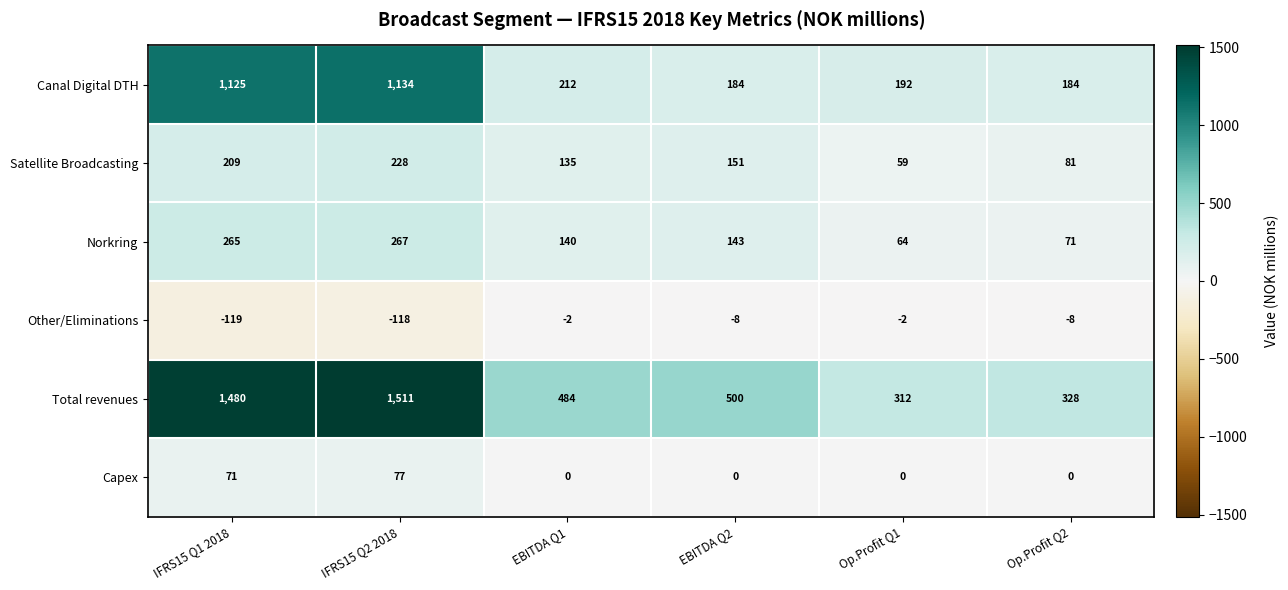

Between Op.Profit Q1 and Op.Profit Q2, which series saw the biggest shift?

Satellite Broadcasting